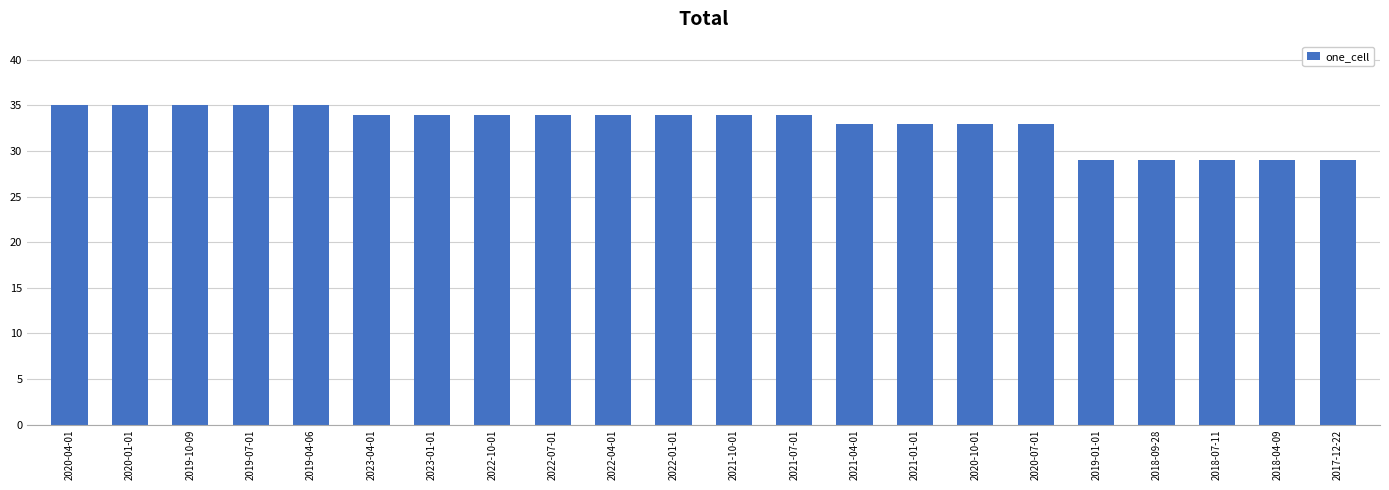

Between 2020-04-01 and 2023-01-01, which is larger?

2020-04-01